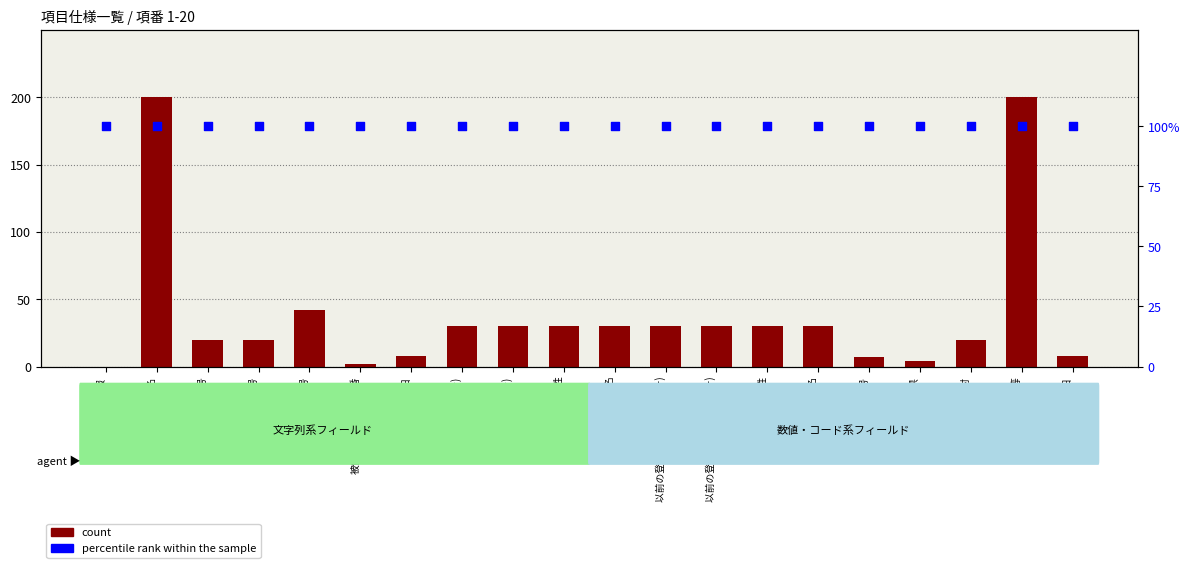

Which series contains the highest Y value?

count